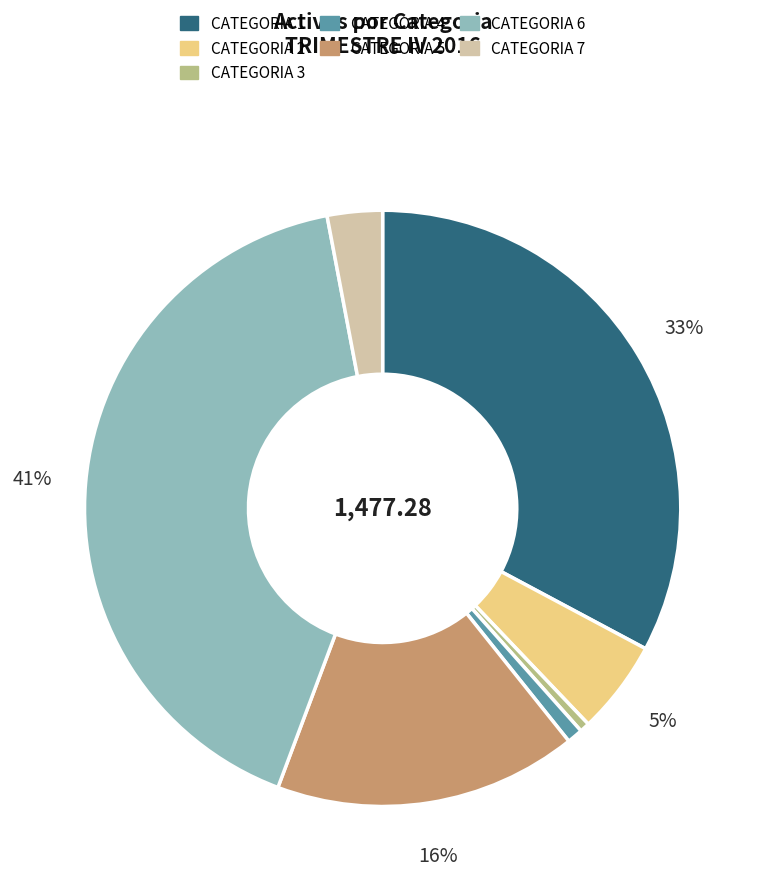

What percentage is the CATEGORIA 6 slice, to the nearest percent?

41%